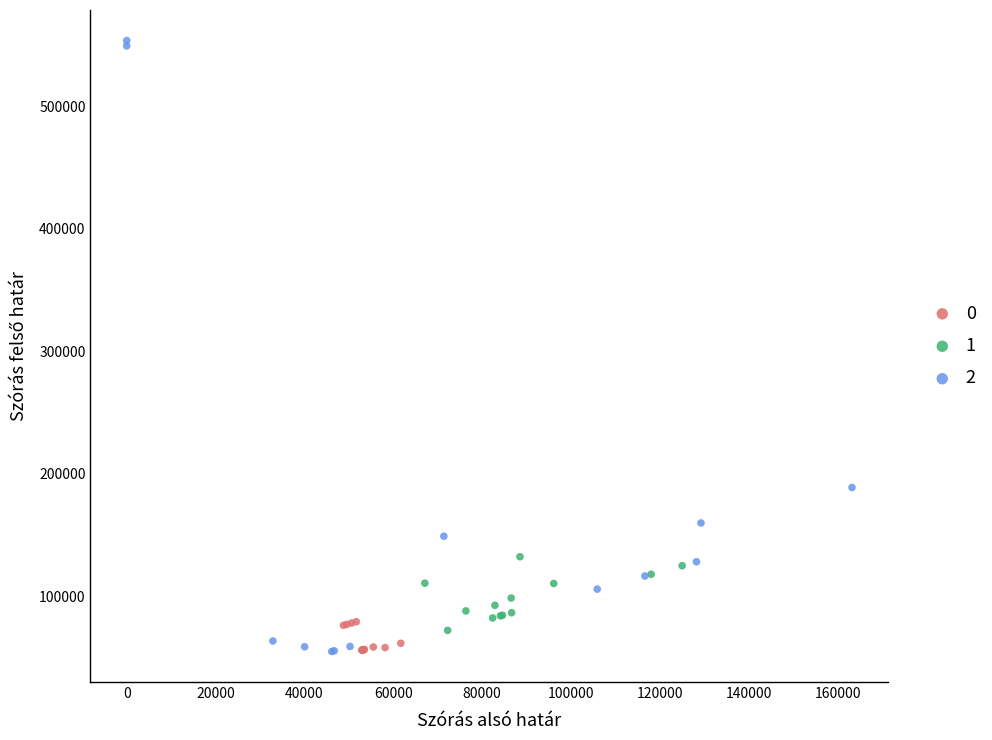

What are all the series names shown in the legend?

0, 1, 2